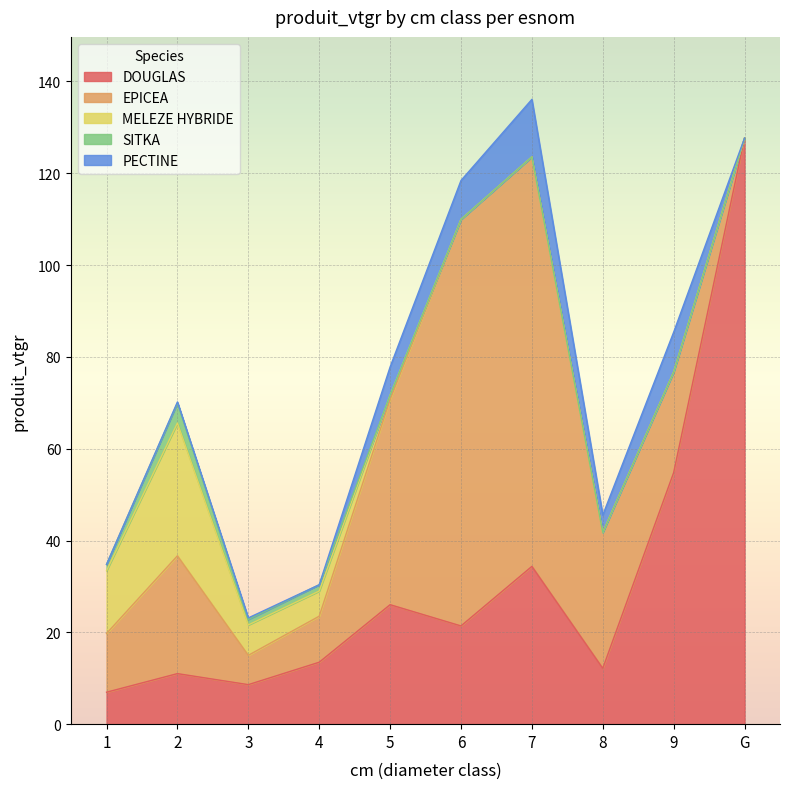

At which category does the chart reach its peak across all series?

G